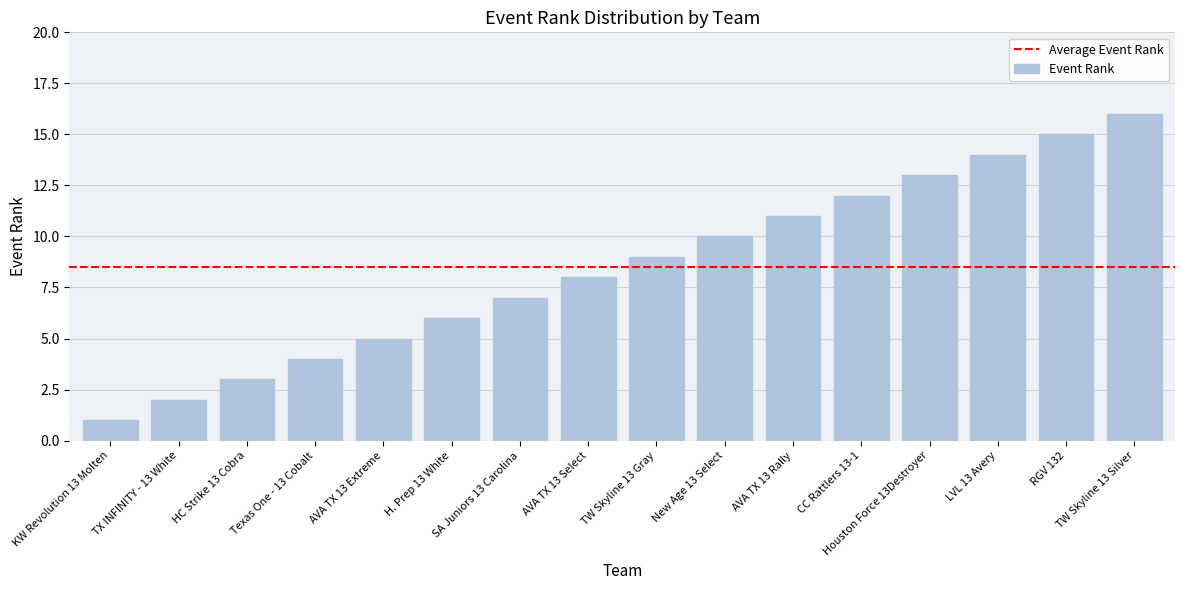

Which has a higher value, KW Revolution 13 Molten or Texas One - 13 Cobalt?

Texas One - 13 Cobalt